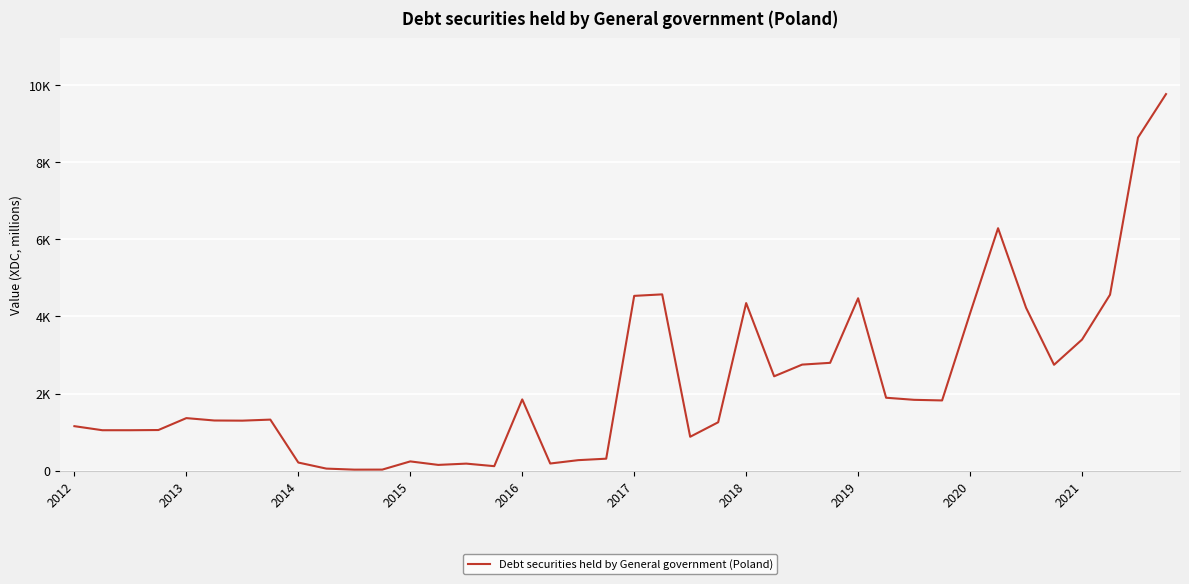

Does the chart display data point markers on the line(s)?

No